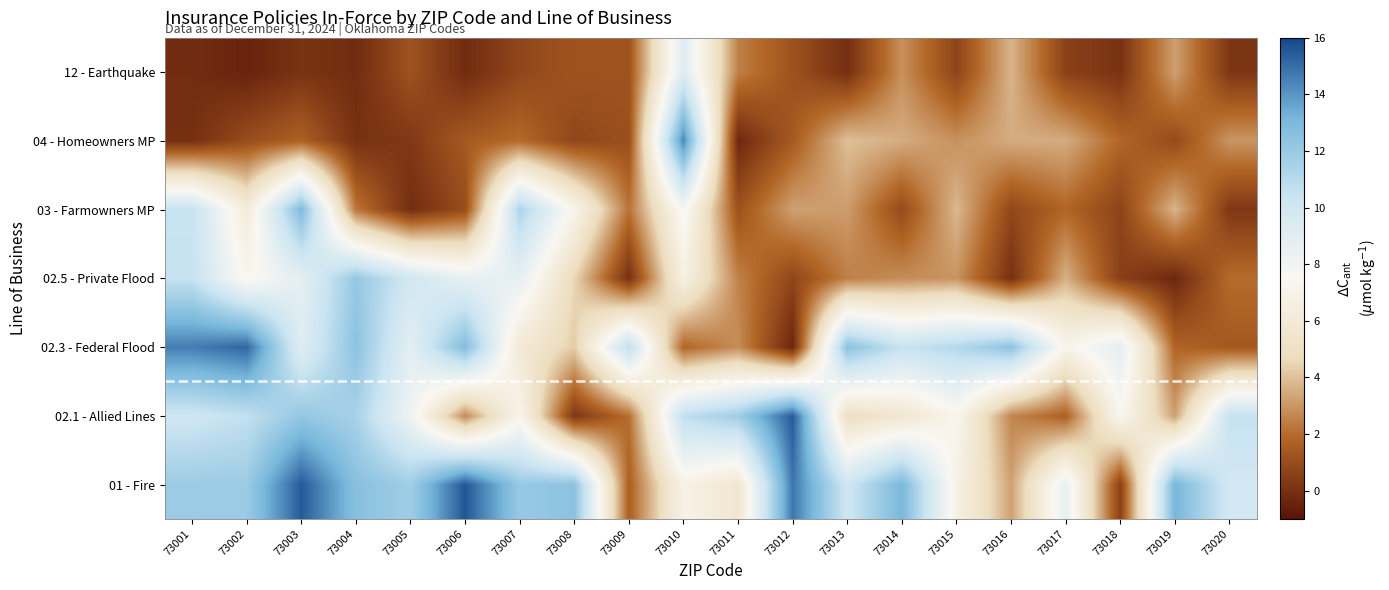

Rank the series by their maximum value, from highest to lowest.

01 - Fire, 02.1 - Allied Lines, 02.3 - Federal Flood, 04 - Homeowners MP, 03 - Farmowners MP, 02.5 - Private Flood, 12 - Earthquake